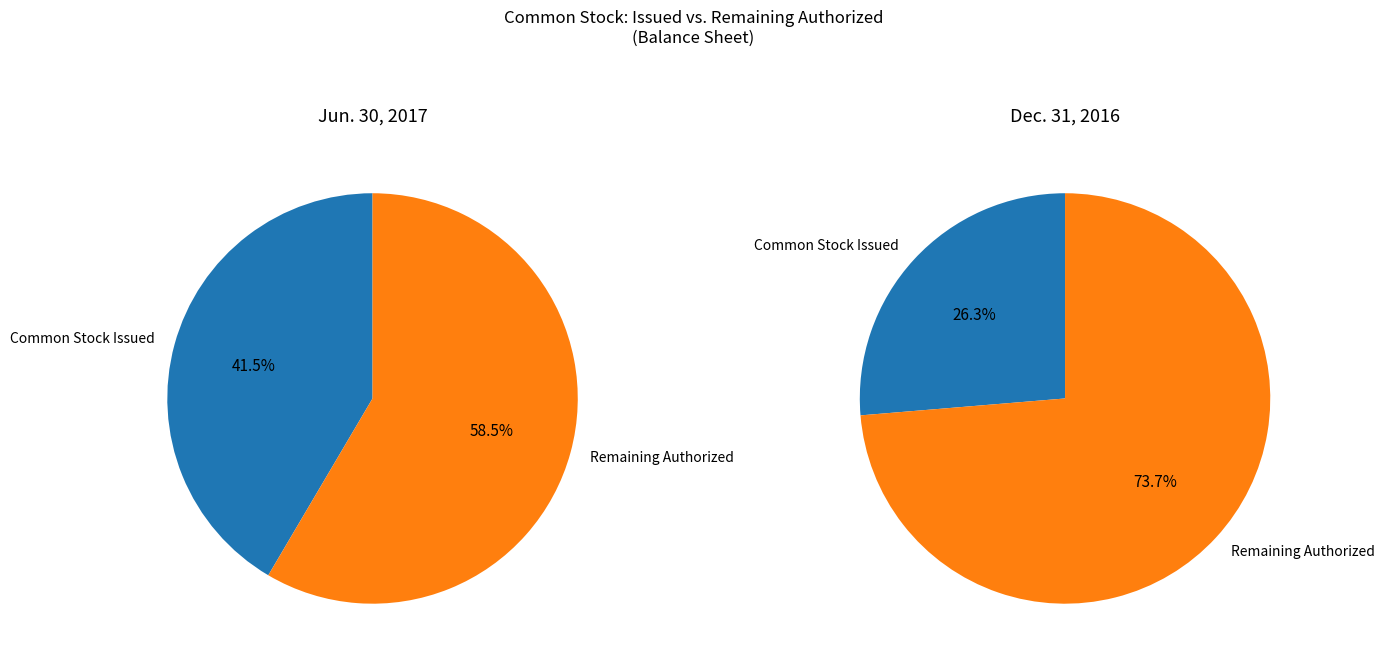

Is there a majority slice in this chart?

Yes